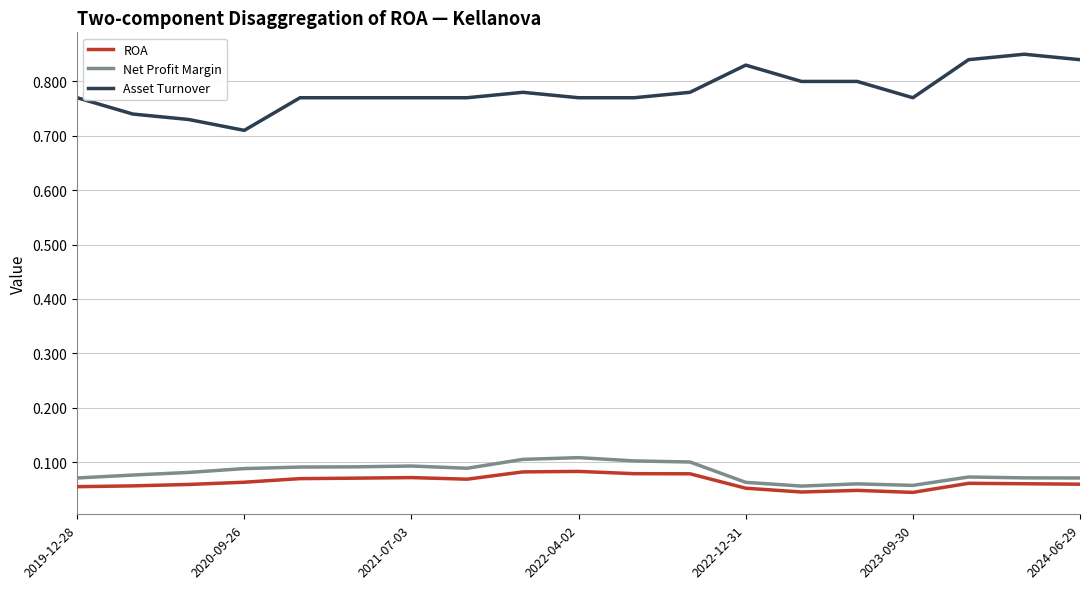

What position from the left is 2019-12-28?

19